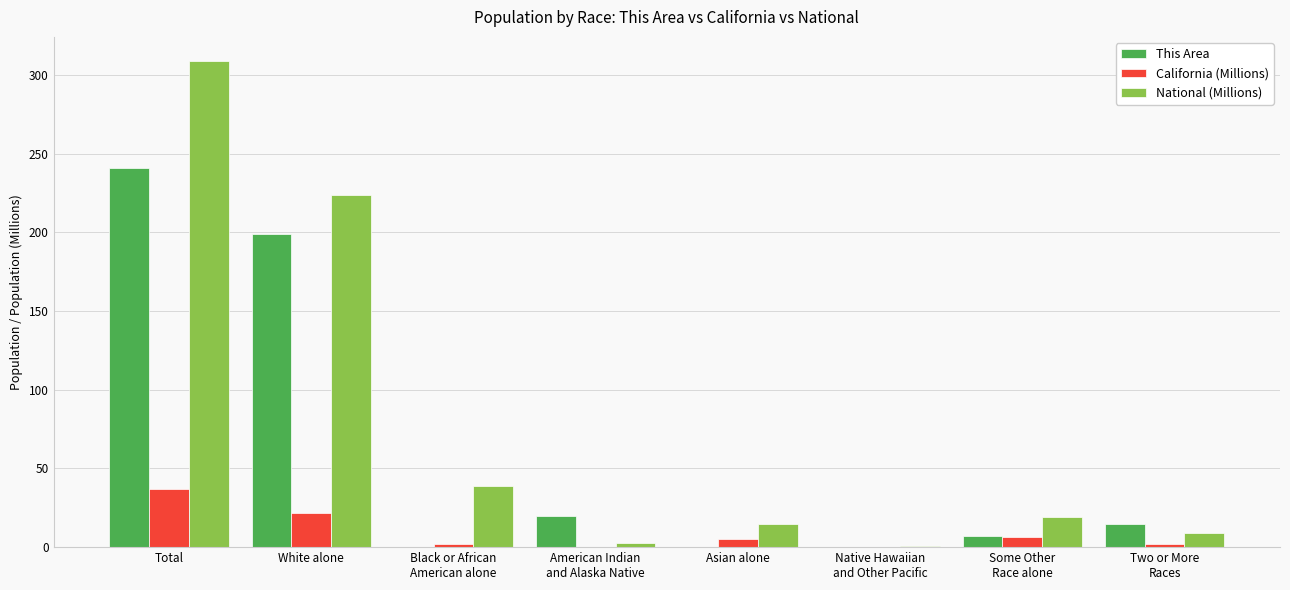

What is the sum of all California (Millions) values?

74.5